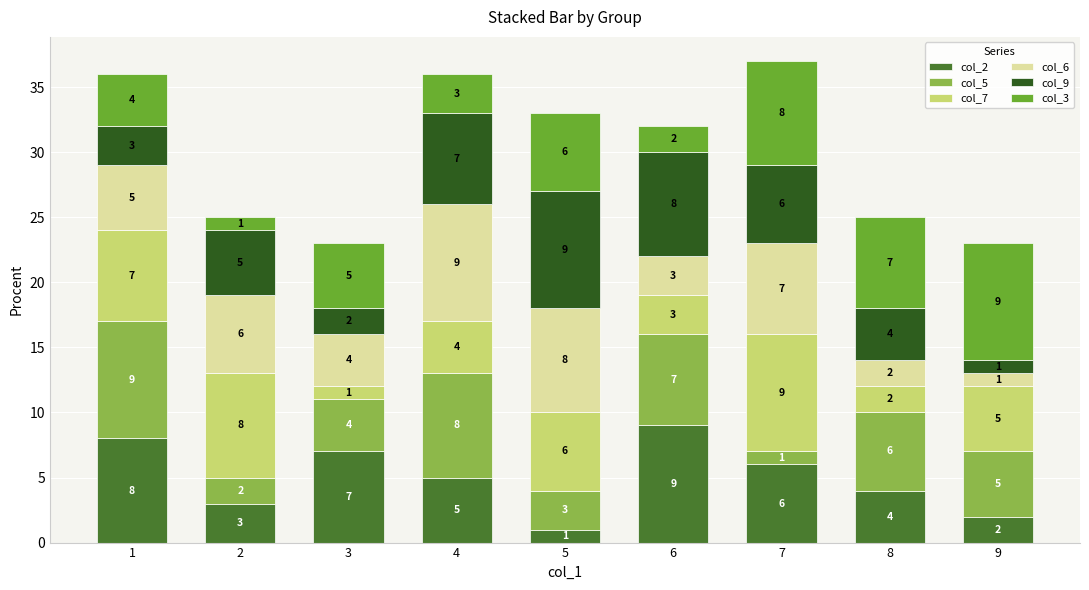

At which category is the sum across all series the highest?

7